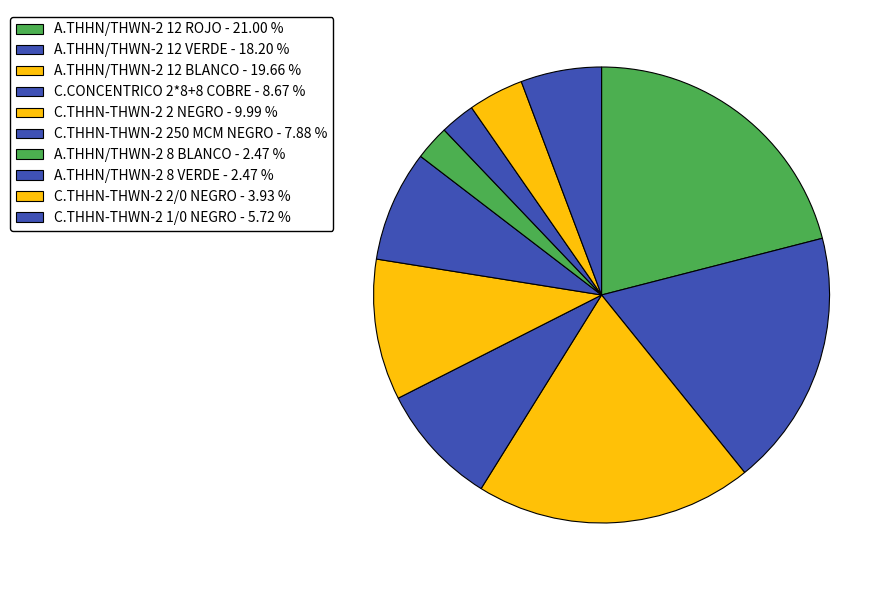

Count the number of slices in the pie.

10